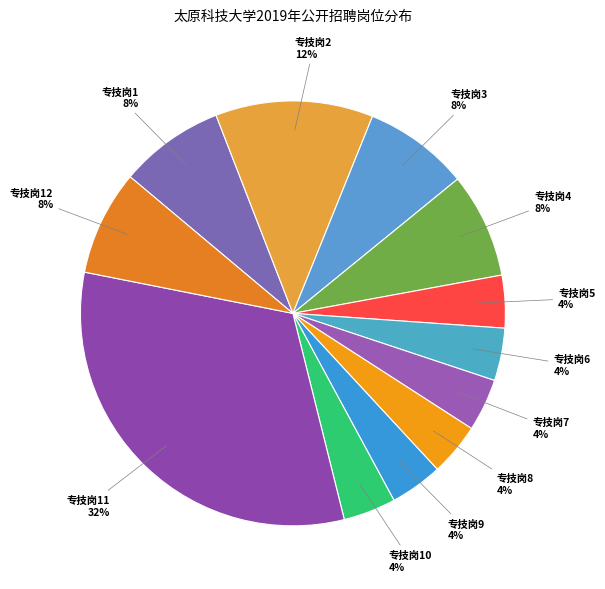

The 专技岗2 slice represents 18% of the pie. True or false?

False